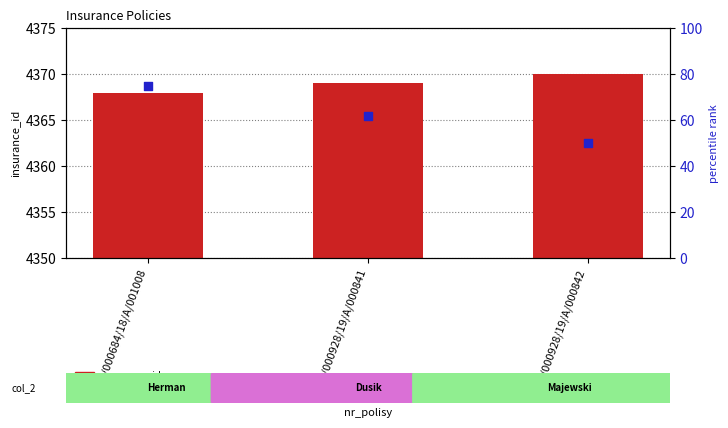

What are all the series names shown in the legend?

insurance_id, percentile rank within the sample